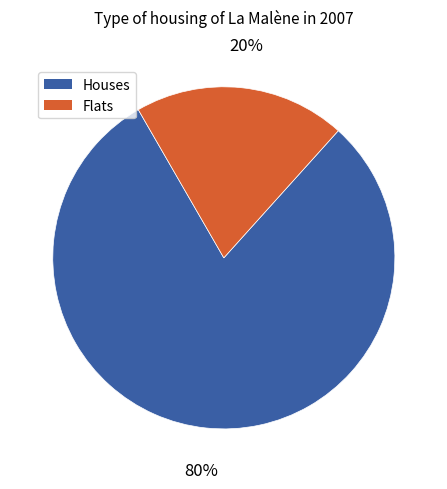

Which category has the biggest portion of the pie?

Houses